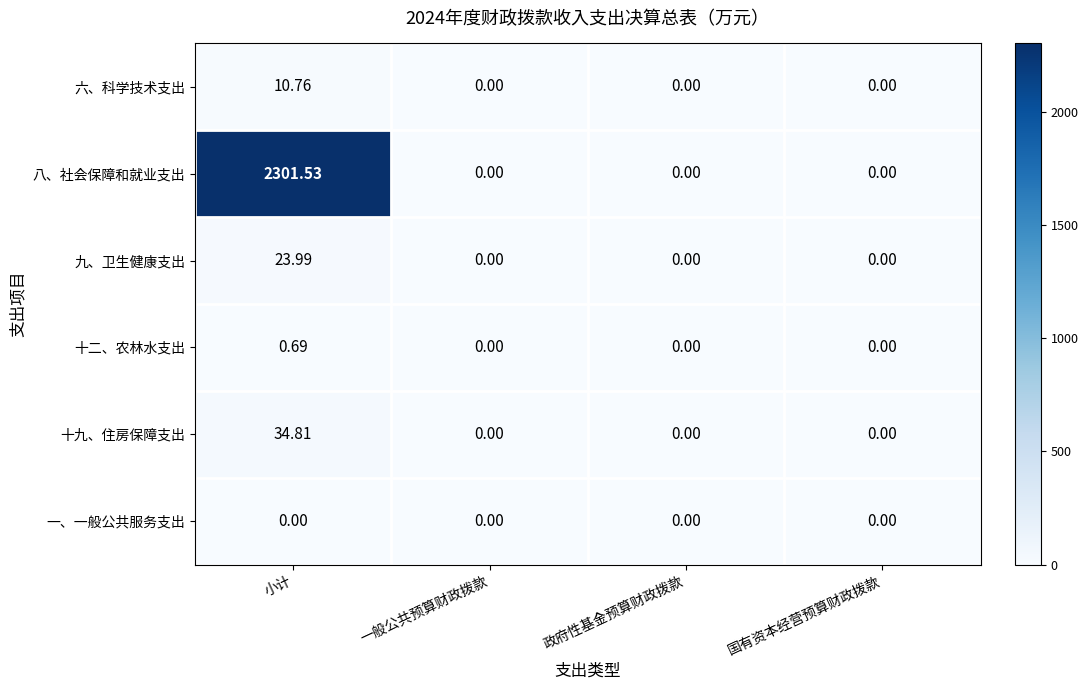

How many categories are shown in the chart?

4